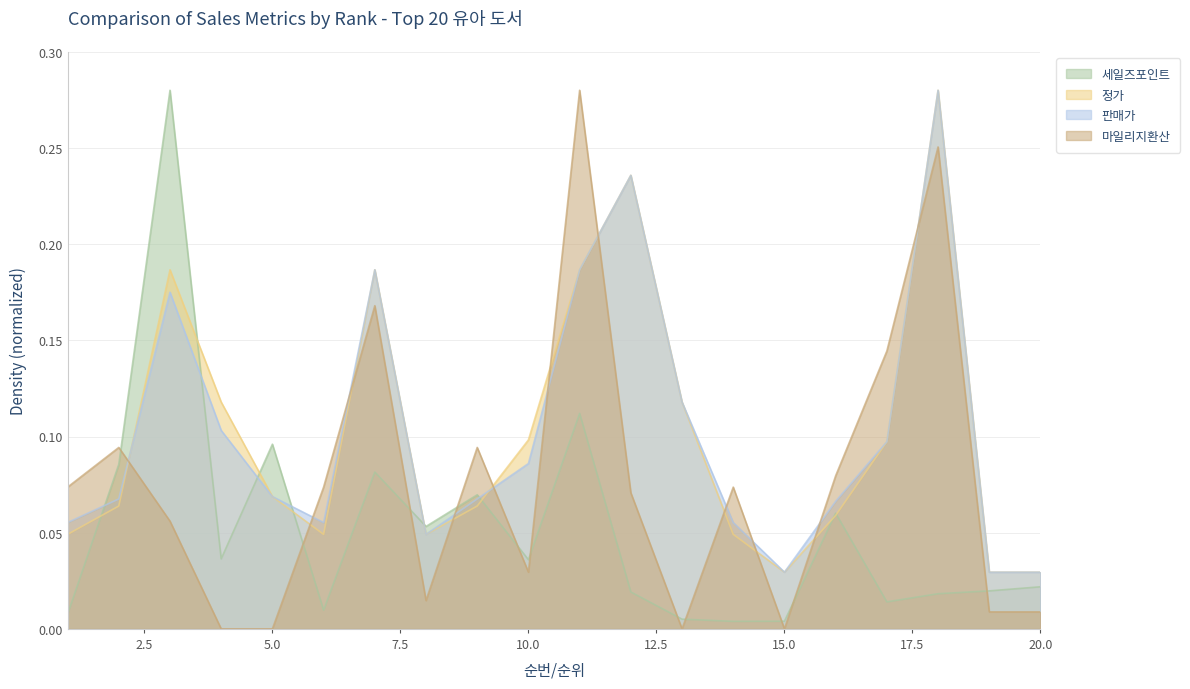

What is the difference between the 정가 values at 6 and 18?

0.2